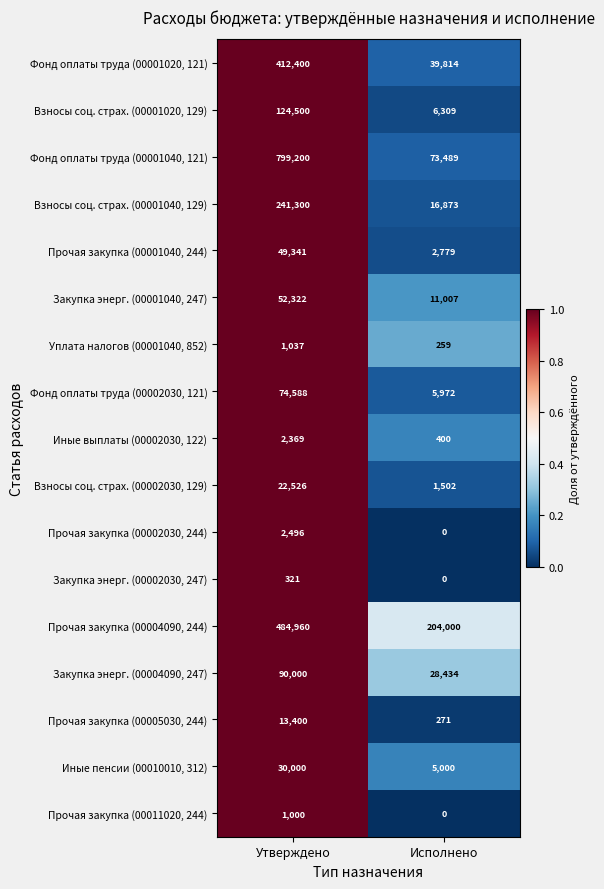

Between Утверждено and Исполнено, which series saw the biggest shift?

Фонд оплаты труда (00001040, 121)